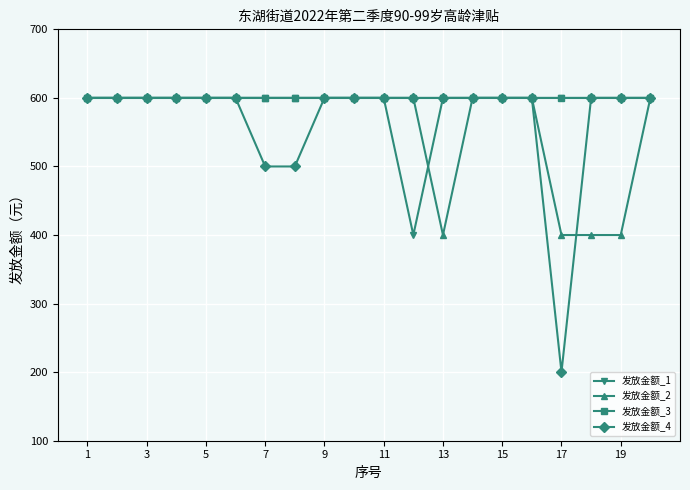

What is the greatest value displayed?

600